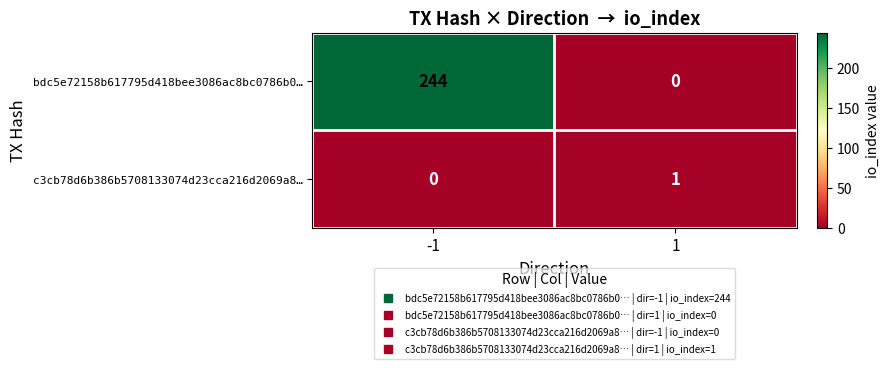

List the series in order of their peak value, lowest first.

c3cb78d6b386b5708133074d23cca216d2069a8…, bdc5e72158b617795d418bee3086ac8bc0786b0…